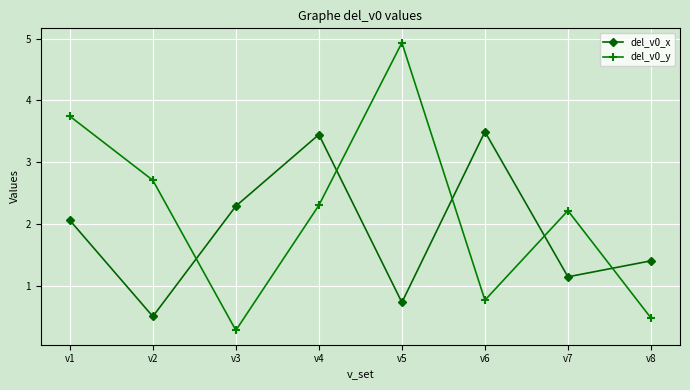

After their last crossing, which series has the higher values: del_v0_y or del_v0_x?

del_v0_x